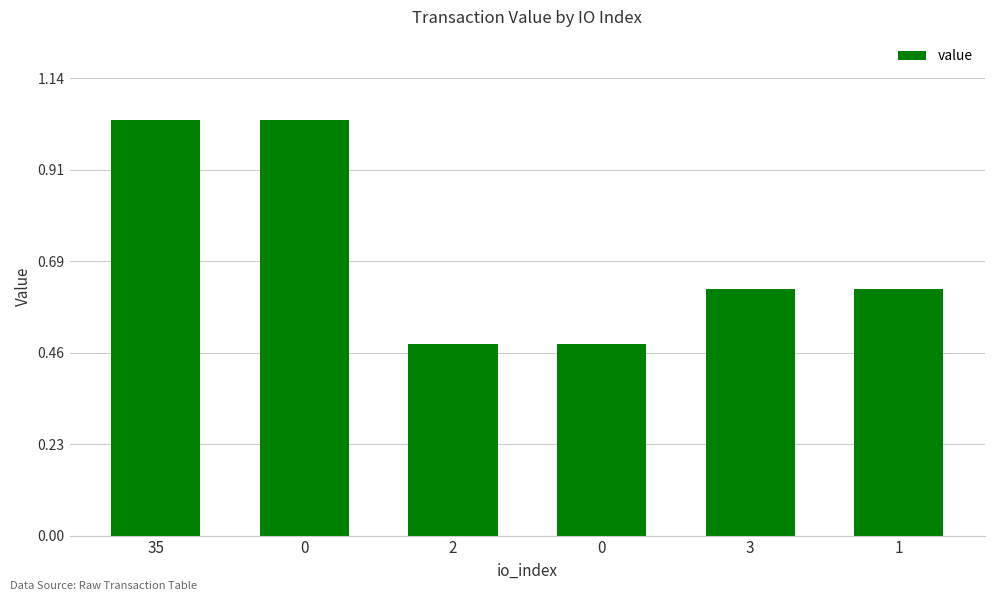

How many data points does each series have?

6